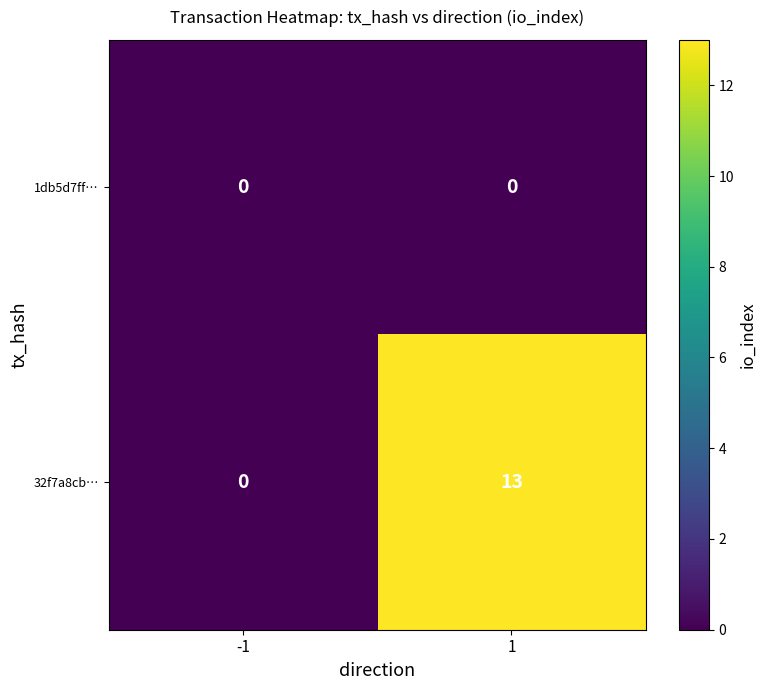

True or false: 32f7a8cb… has a value of 0 at -1.

True